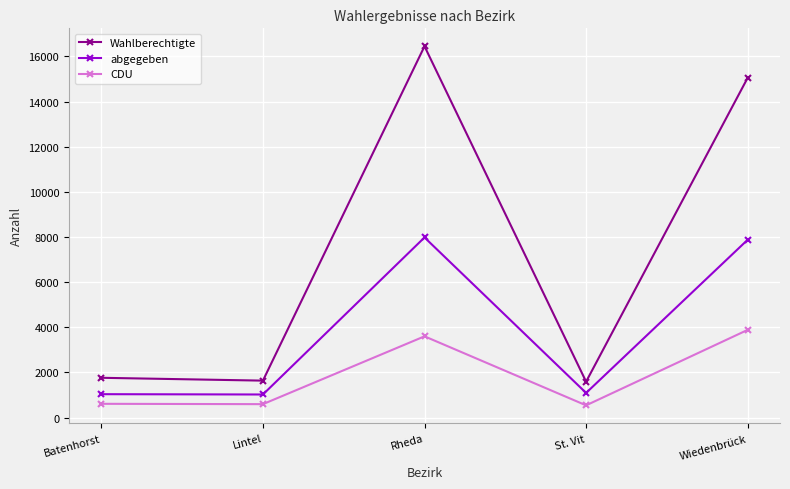

What is the spread (max minus min) of values at Batenhorst?

1153